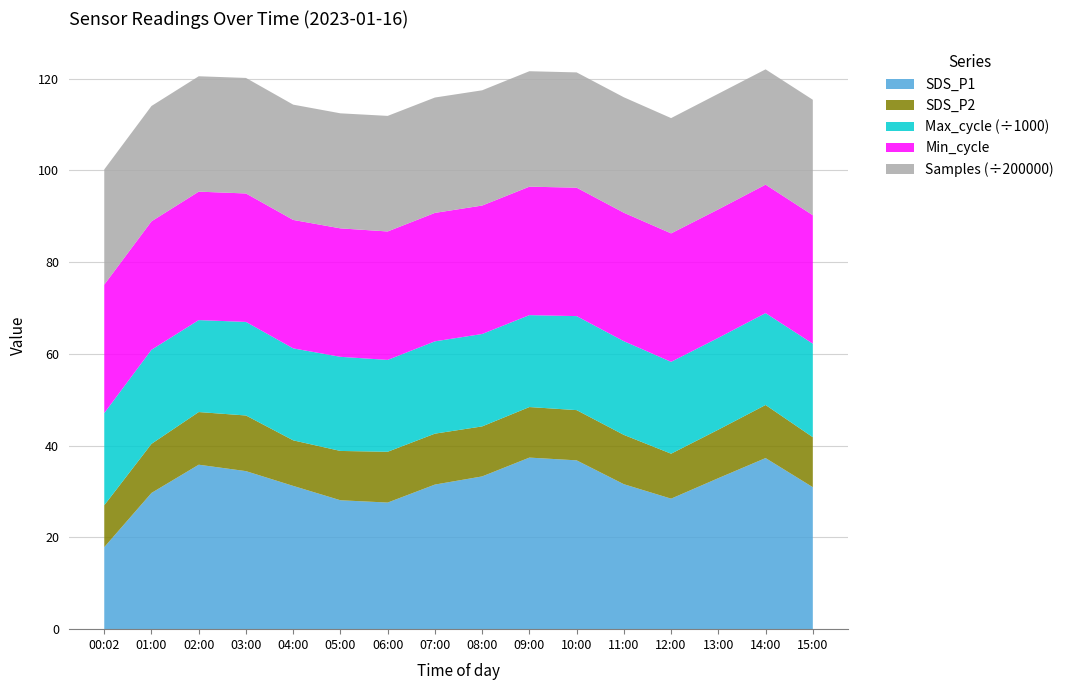

Reading right to left, extract all data points from this chart.

SDS_P1: 15:00=30.9	14:00=37.3	13:00=32.9	12:00=28.4	11:00=31.6	10:00=36.8	09:00=37.4	08:00=33.3	07:00=31.5	06:00=27.6	05:00=28.1	04:00=31.2	03:00=34.5	02:00=35.9	01:00=29.7	00:02=17.9
SDS_P2: 15:00=10.9	14:00=11.6	13:00=10.6	12:00=9.8	11:00=10.8	10:00=10.9	09:00=11.0	08:00=10.9	07:00=11.1	06:00=11.1	05:00=10.8	04:00=9.9	03:00=12.1	02:00=11.5	01:00=10.7	00:02=9.1
Max_cycle: 15:00=20384.0	14:00=20029.0	13:00=20022.0	12:00=20026.0	11:00=20424.0	10:00=20492.0	09:00=20037.0	08:00=20144.0	07:00=20123.0	06:00=20025.0	05:00=20519.0	04:00=20049.0	03:00=20396.0	02:00=20045.0	01:00=20508.0	00:02=20092.0
Min_cycle: 15:00=28.0	14:00=28.0	13:00=28.0	12:00=28.0	11:00=28.0	10:00=28.0	09:00=28.0	08:00=28.0	07:00=28.0	06:00=28.0	05:00=28.0	04:00=28.0	03:00=28.0	02:00=28.0	01:00=28.0	00:02=28.0
Samples: 15:00=5034224.0	14:00=5026965.0	13:00=5041716.0	12:00=5026473.0	11:00=5034252.0	10:00=5025659.0	09:00=5033770.0	08:00=5024345.0	07:00=5029699.0	06:00=5038617.0	05:00=5015725.0	04:00=5026422.0	03:00=5037010.0	02:00=5030442.0	01:00=5028302.0	00:02=5023438.0